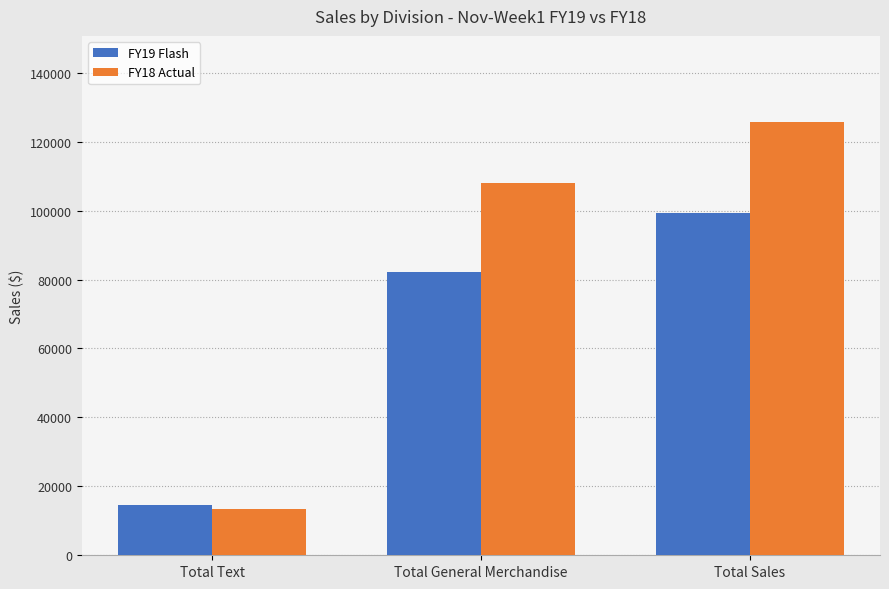

Between Total Text and Total General Merchandise, which series saw the biggest shift?

FY18 Actual